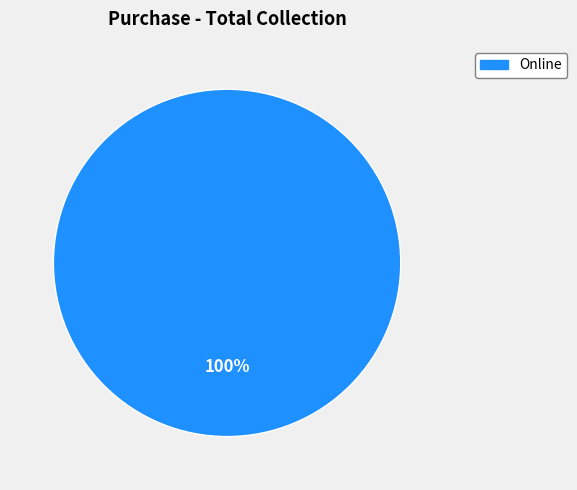

Does any single category account for the majority?

Yes